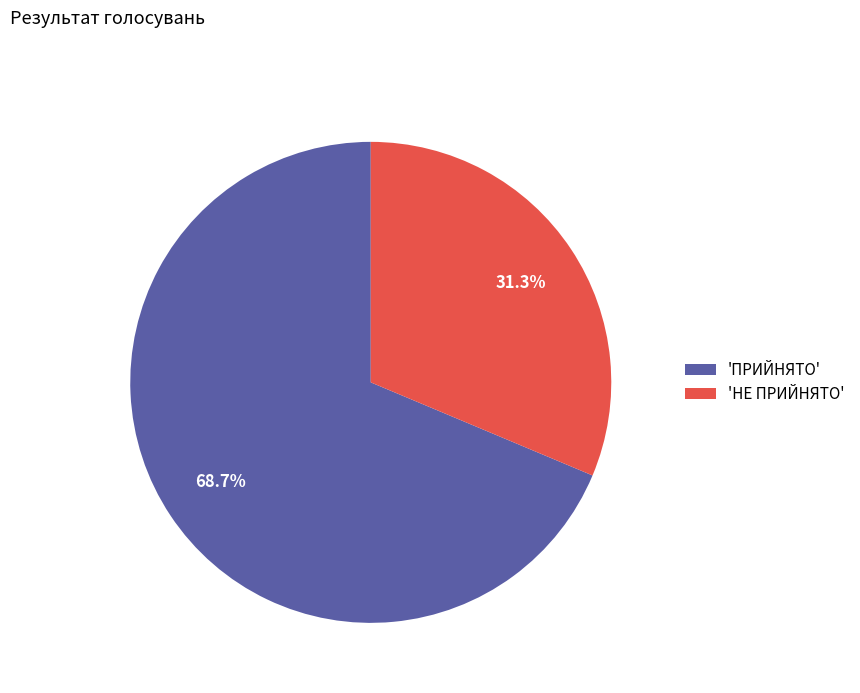

Which has a higher value, 'НЕ ПРИЙНЯТО' or 'ПРИЙНЯТО'?

'ПРИЙНЯТО'